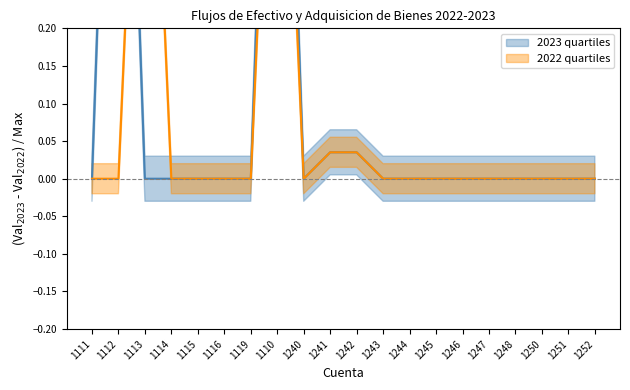

What is the average value of the 2022 series?

0.1